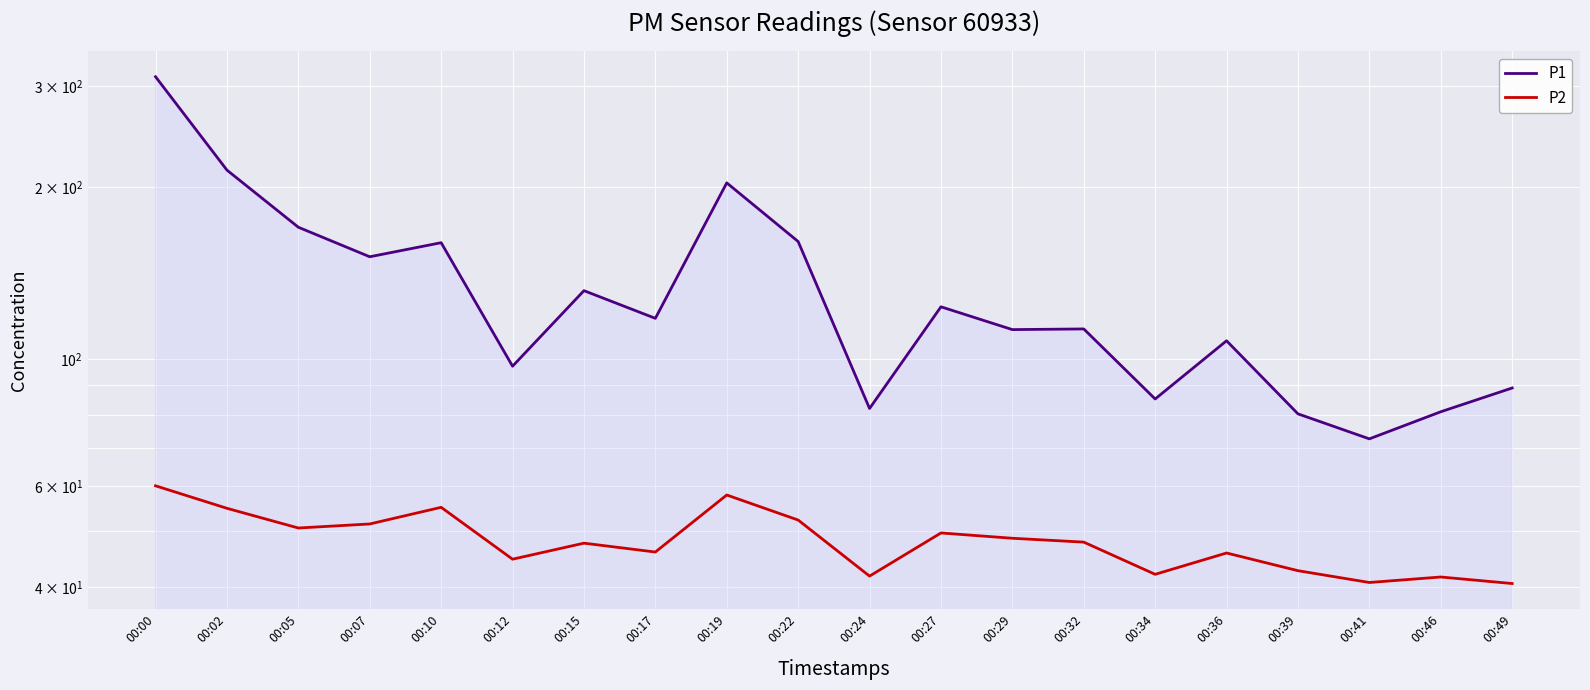

Is it true that P1 equals 35.8 at 00:24?

False